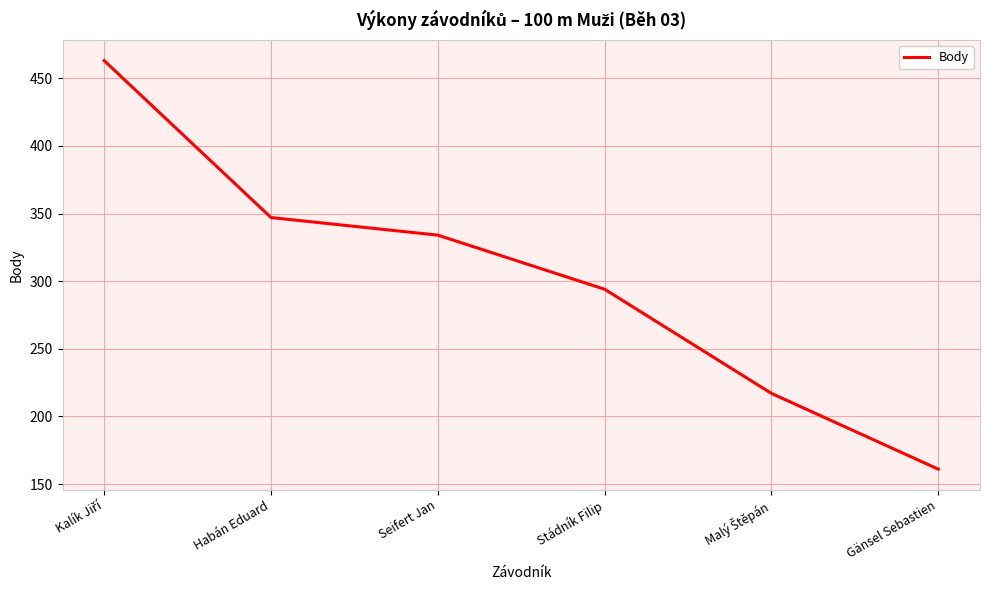

What is the maximum value shown in the chart?

463